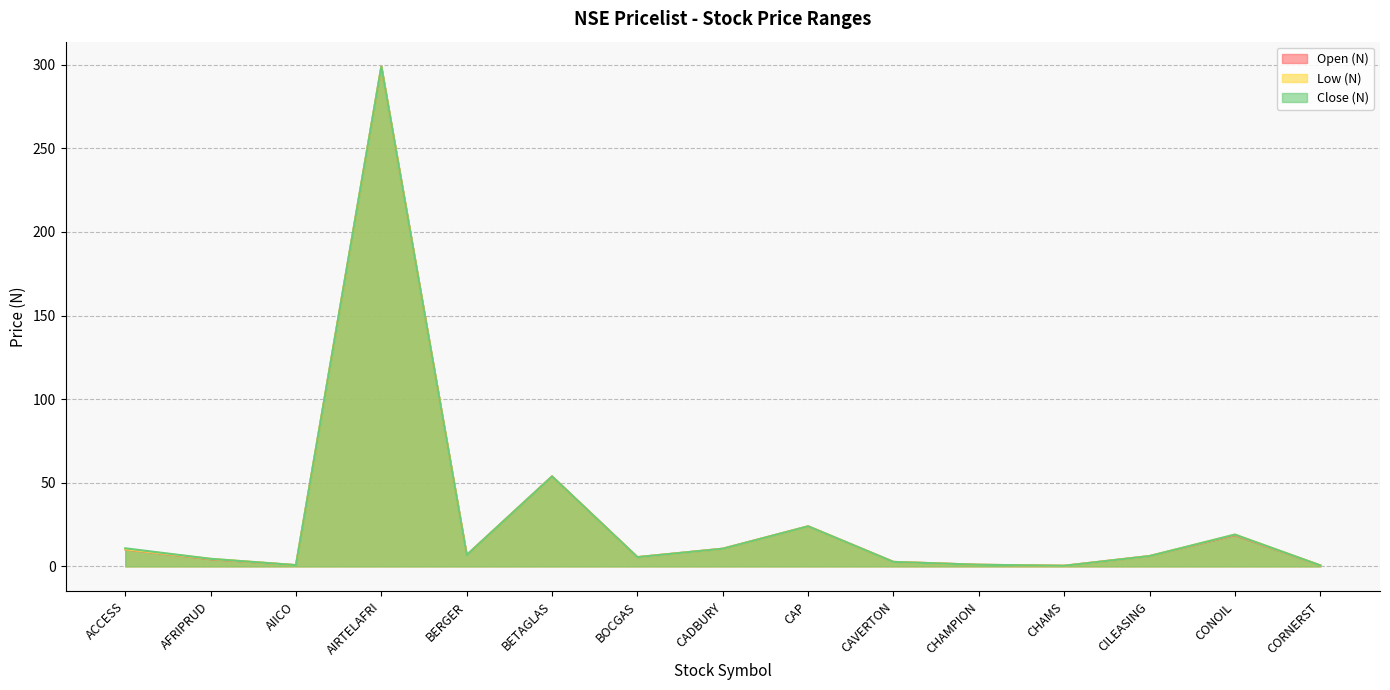

In Open (N), how many points are higher than both neighbors (excluding endpoints)?

4